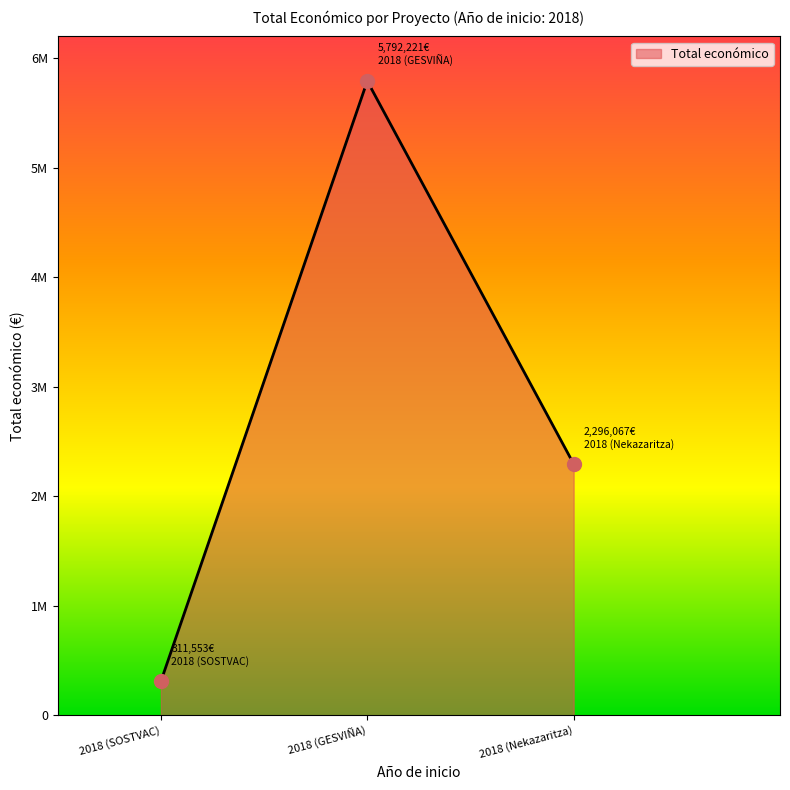

Rank the categories by value from highest to lowest.

2018 (GESVIÑA), 2018 (Nekazaritza), 2018 (SOSTVAC)